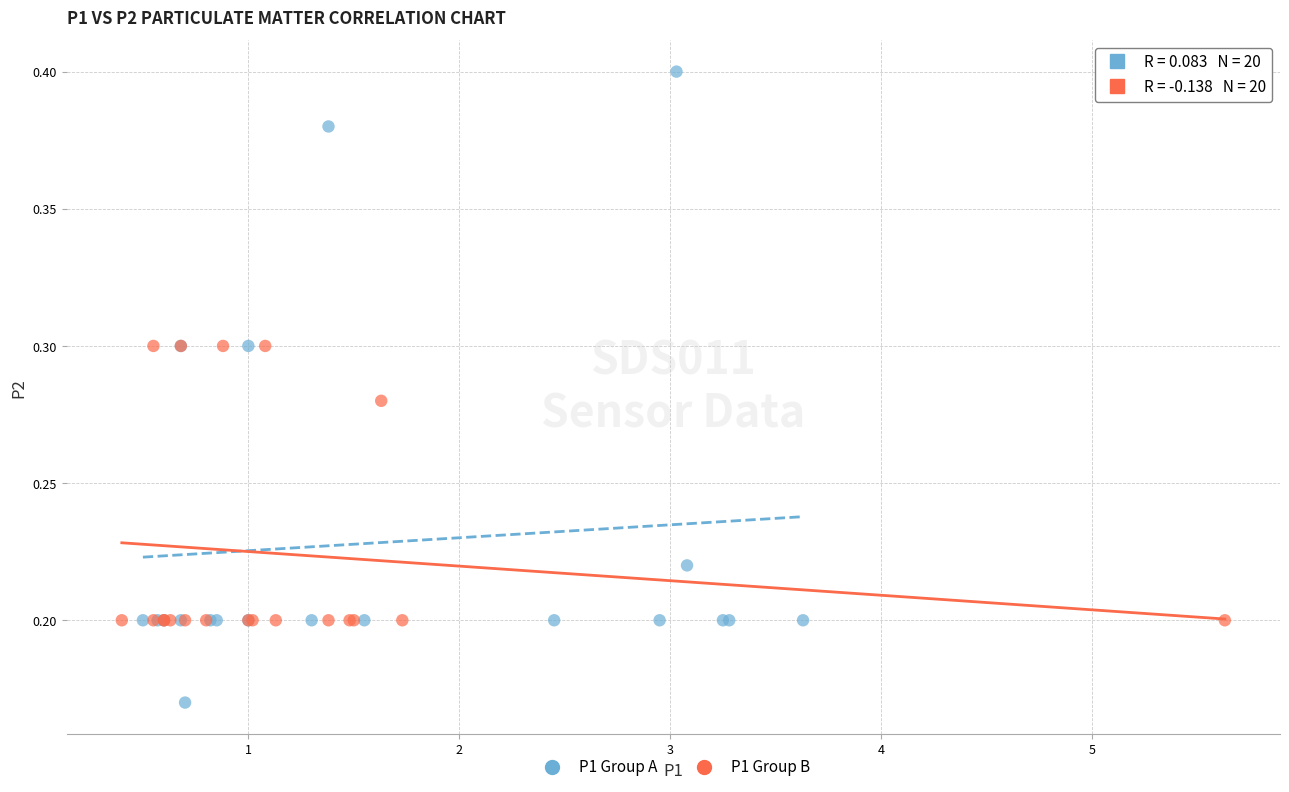

Which series contains the lowest Y value?

P1 Group A